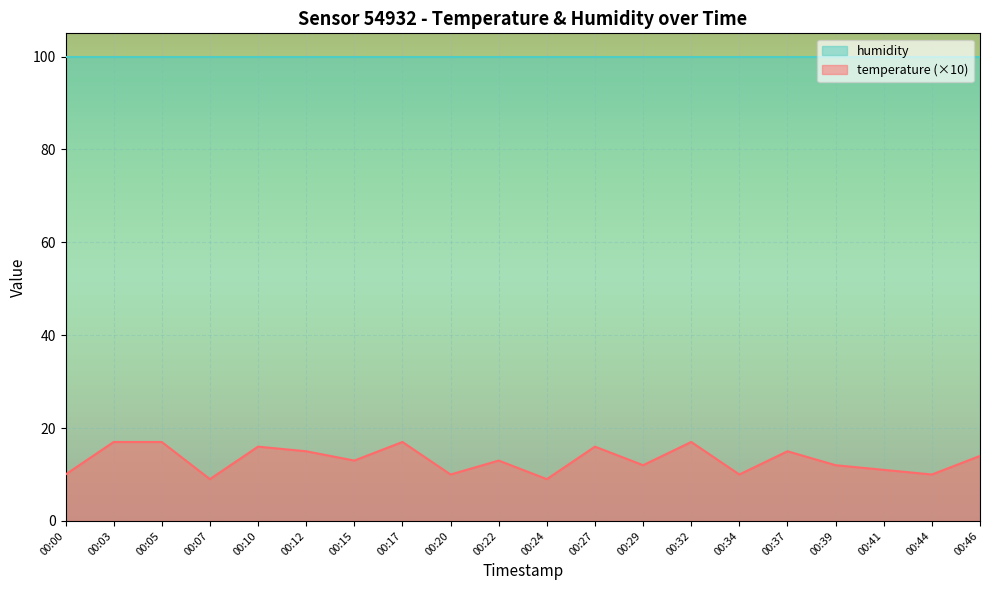

Count the values in the range 10 to 16.

14